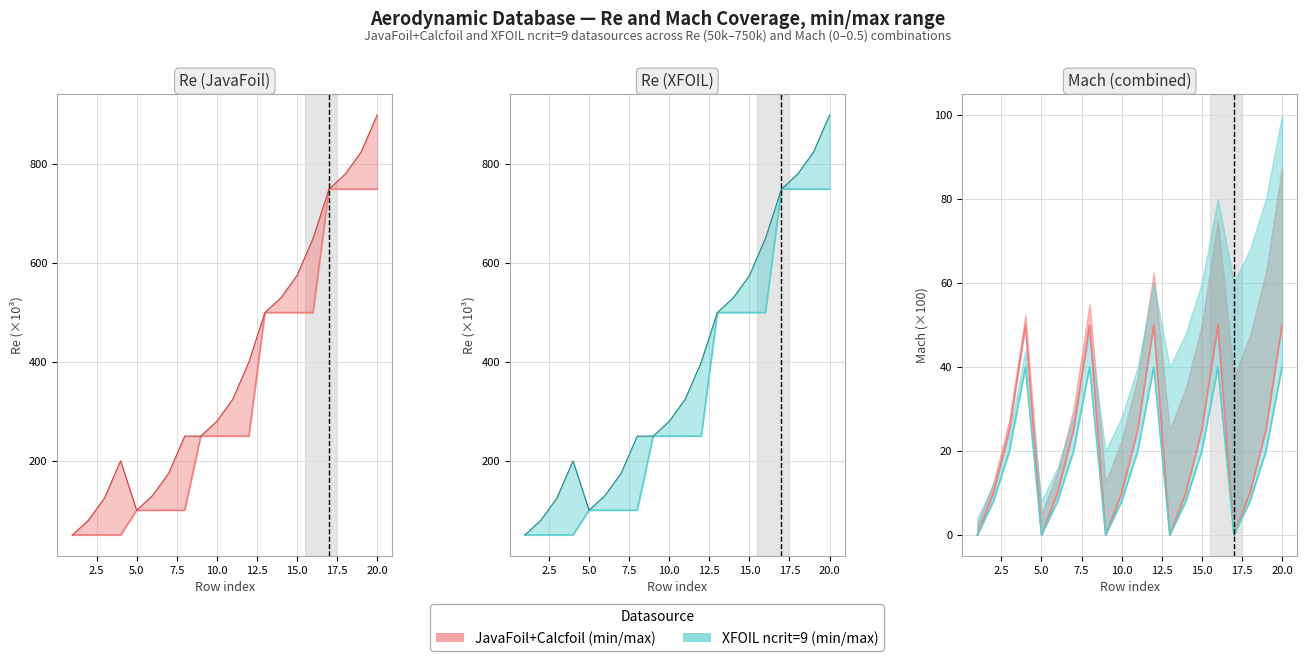

Which series has the widest spread of values?

JavaFoil Re